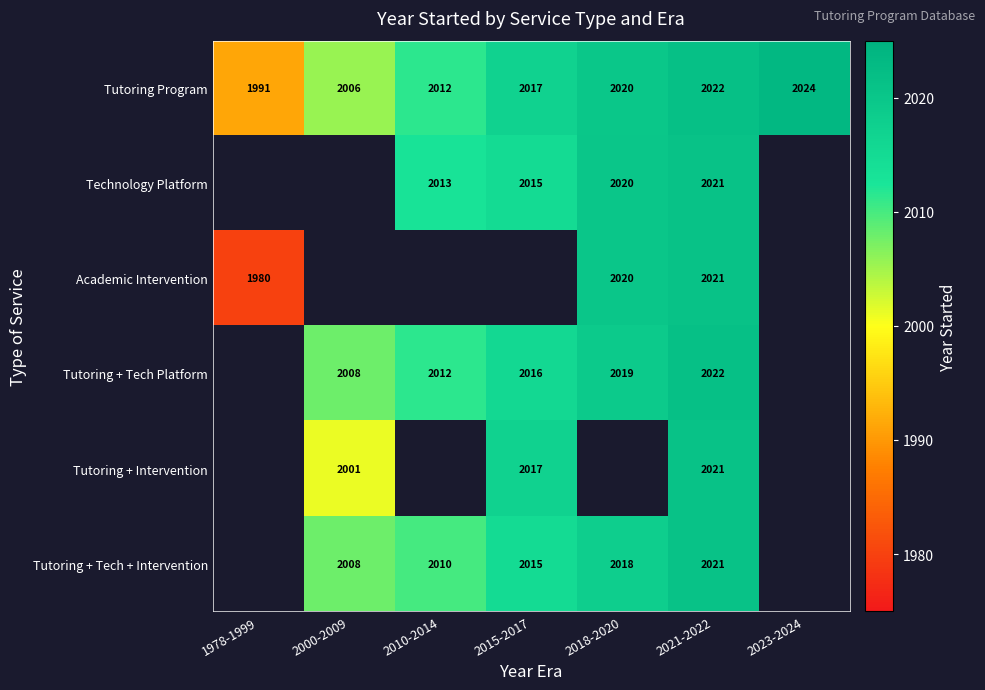

At which label is Tutoring Program closest to 2007?

2000-2009